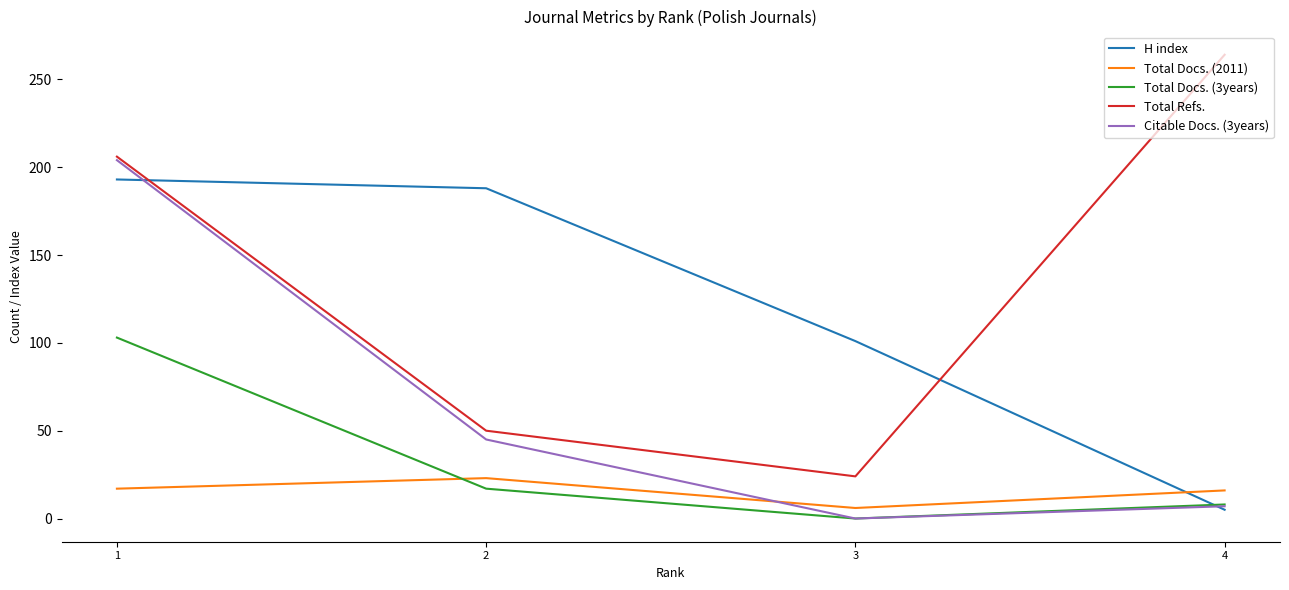

What are all the series names shown in the legend?

H index, Total Docs. (2011), Total Docs. (3years), Total Refs., Citable Docs. (3years)